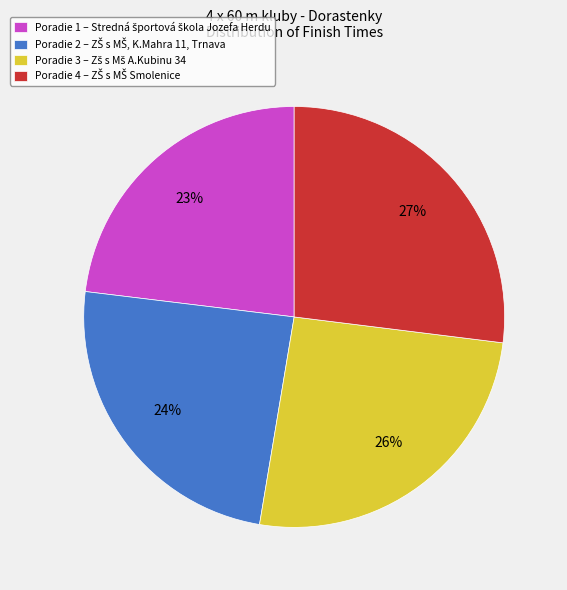

To the nearest percent, what is the average slice percentage?

25%